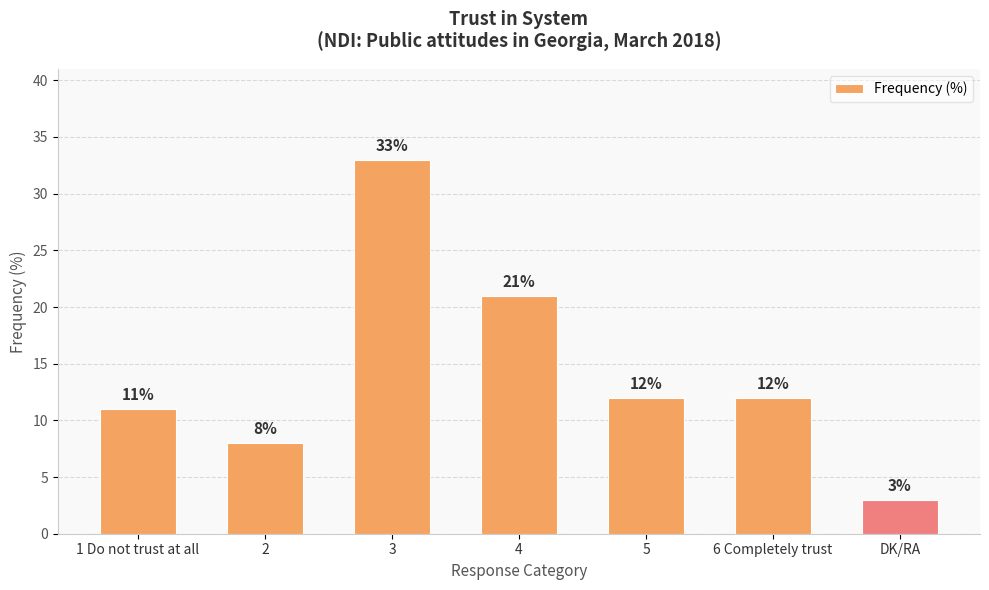

What is the label of the 4th bar from the left?

4